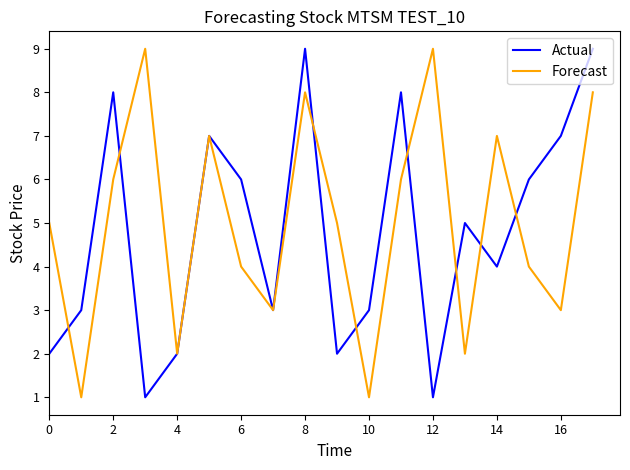

What is the maximum value shown in the chart?

9